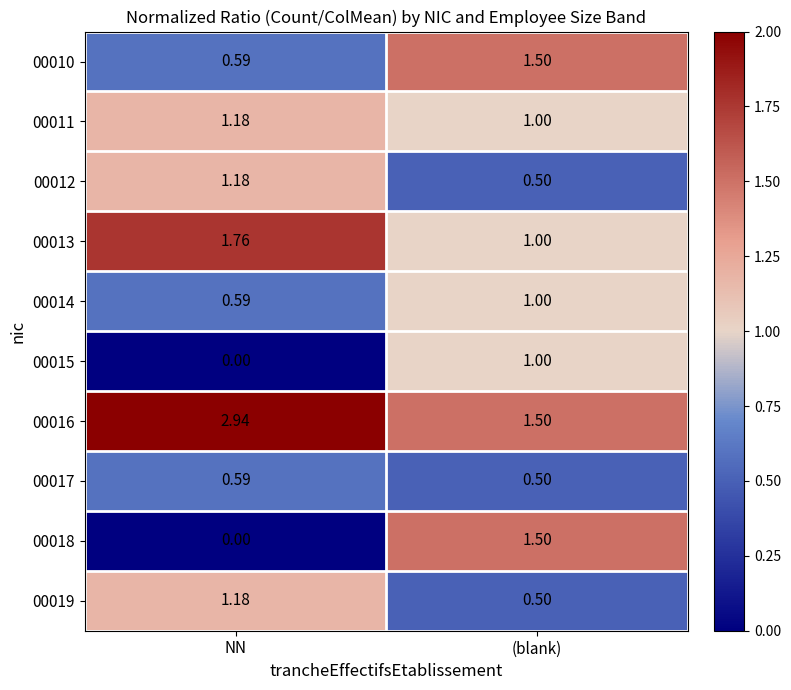

At which label does 00019 reach its minimum?

(blank)